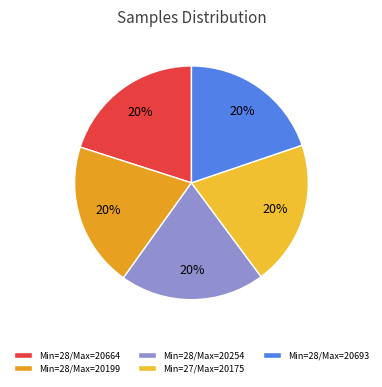

Count the number of slices in the pie.

5